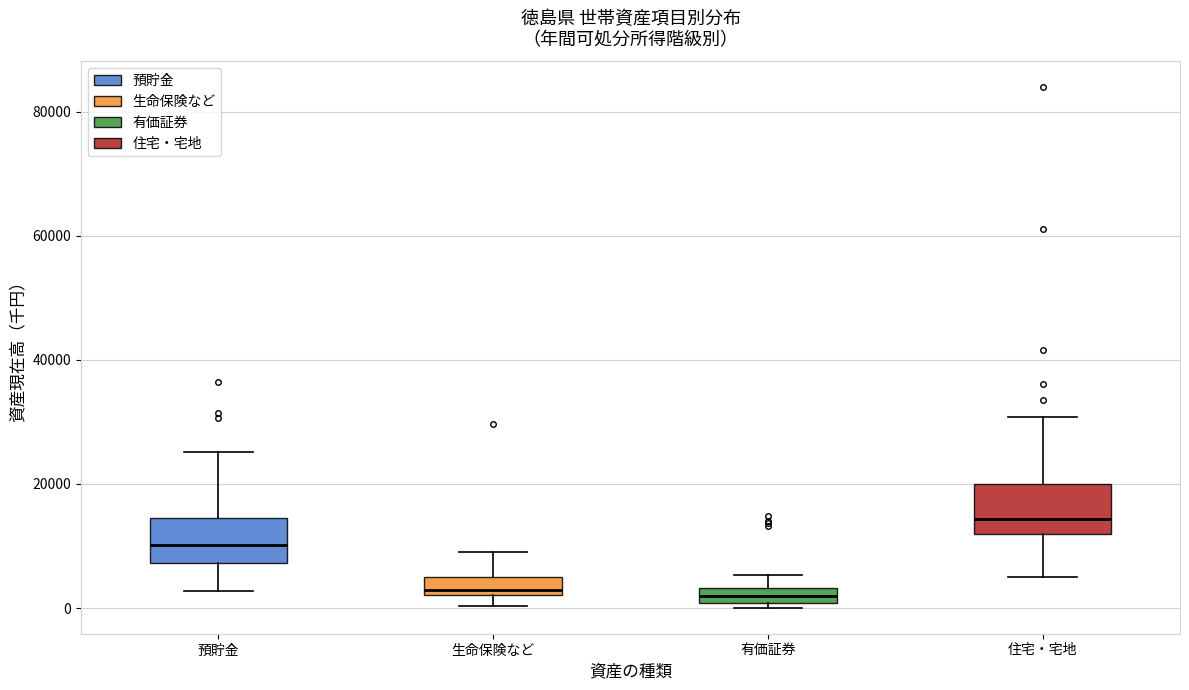

Which box's median line is the highest?

住宅・宅地